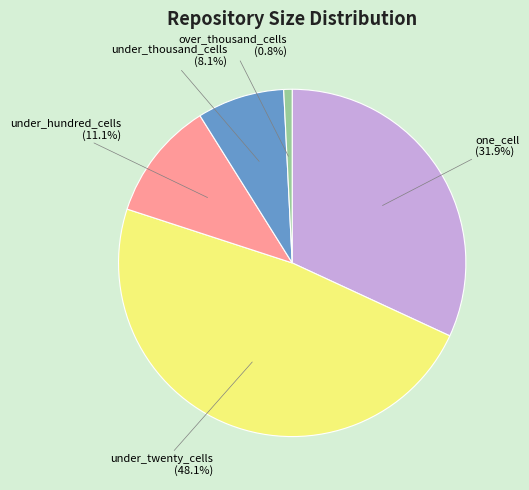

Is there any slice that represents more than half of the pie?

No